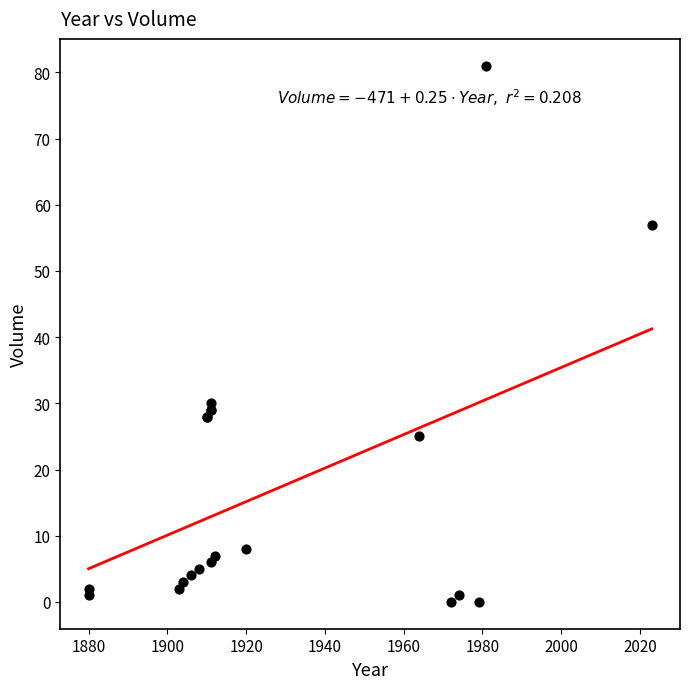

What Y value in the scatter plot is closest to 40?

30